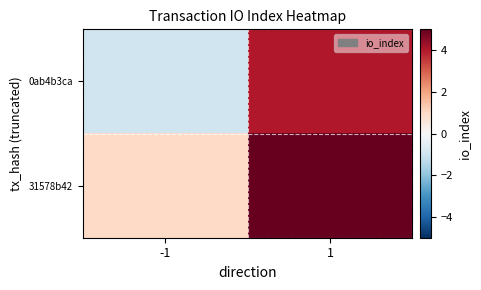

List the series in order of their overall mean, highest first.

31578b42, 0ab4b3ca